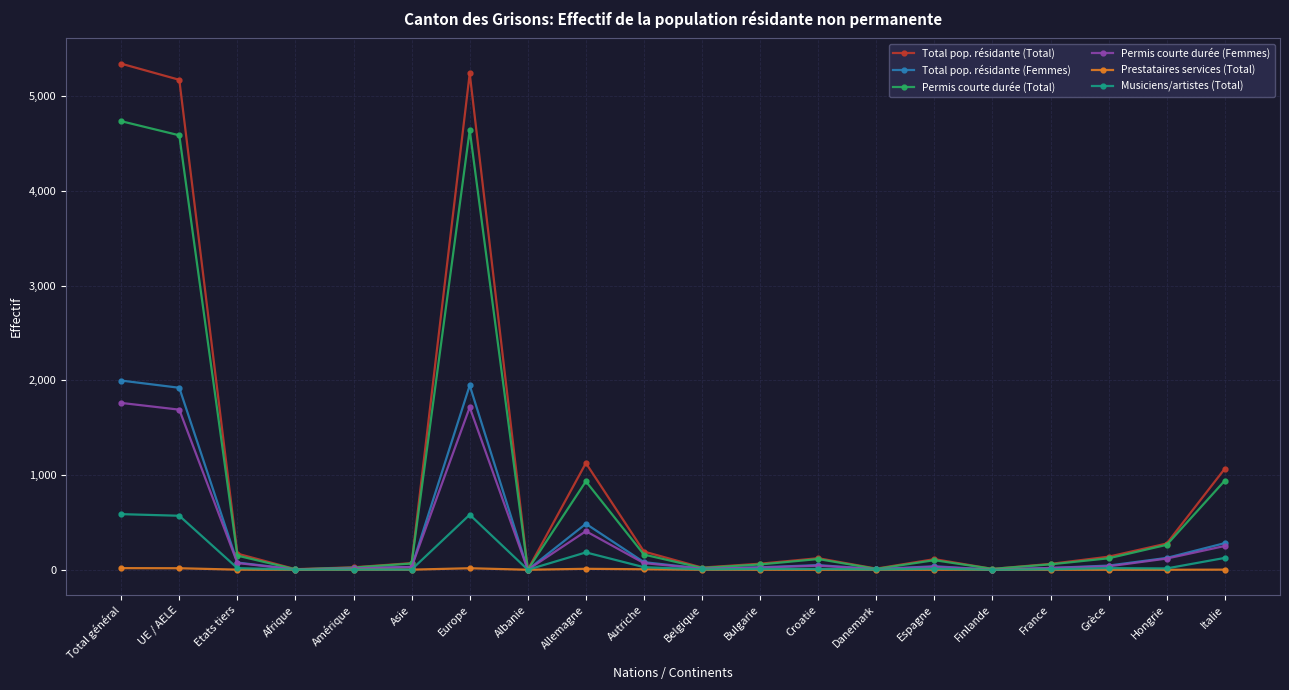

True or false: Permis courte durée (Total) has a value of 941 at Italie.

True